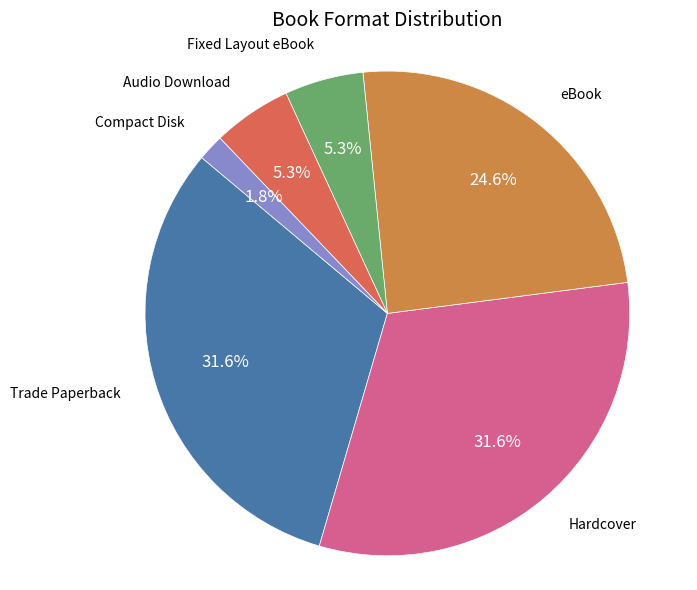

Is there any slice that represents more than half of the pie?

No